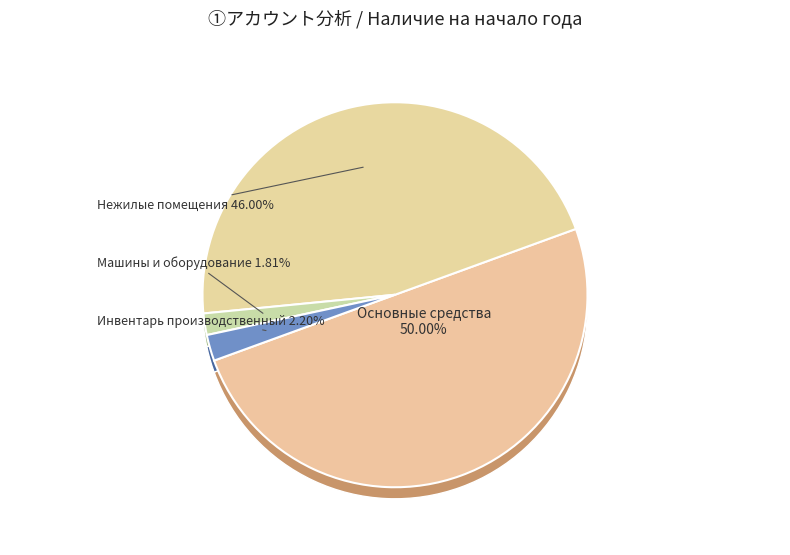

To the nearest percent, what percentage of the pie is Нежилые помещения?

46%